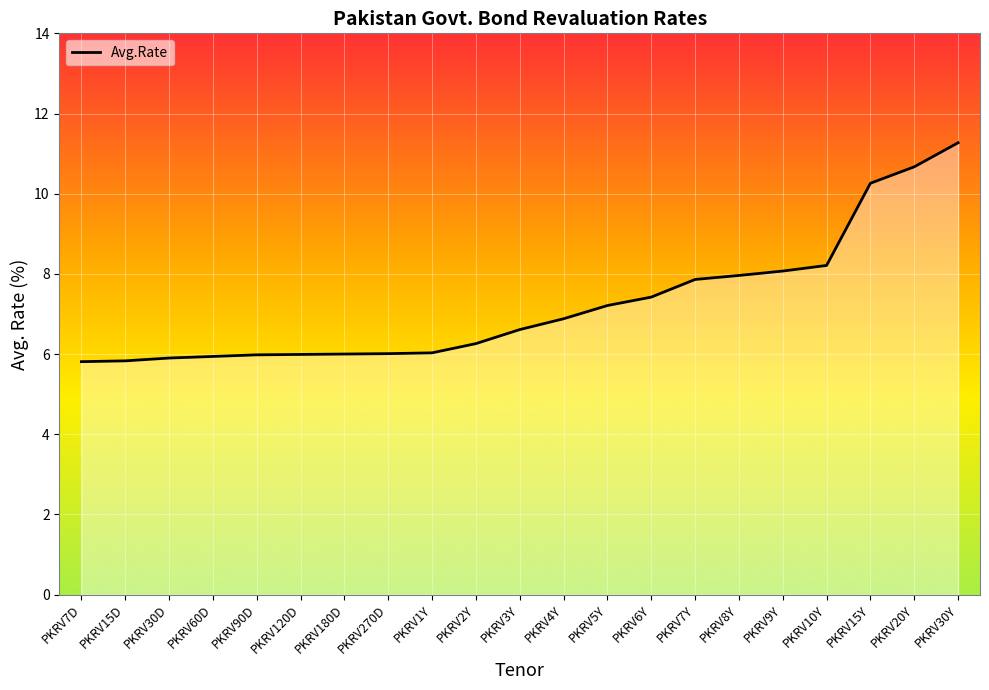

What is the difference between the maximum and minimum values?

5.5